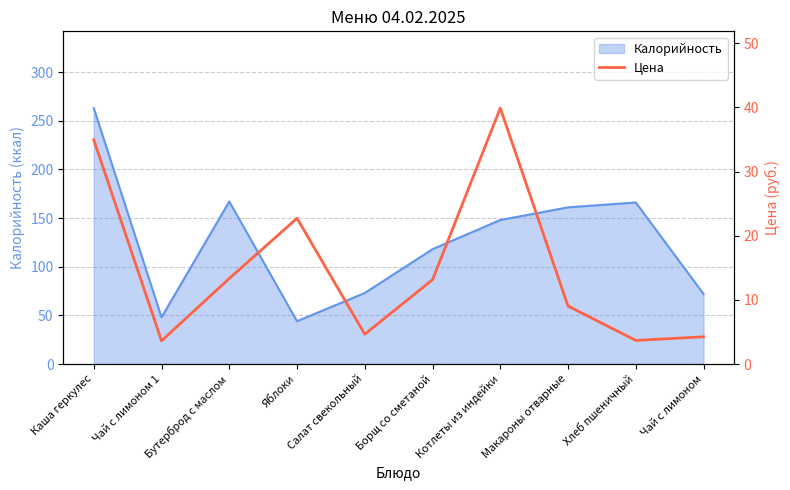

Does the chart display data point markers on the line(s)?

No